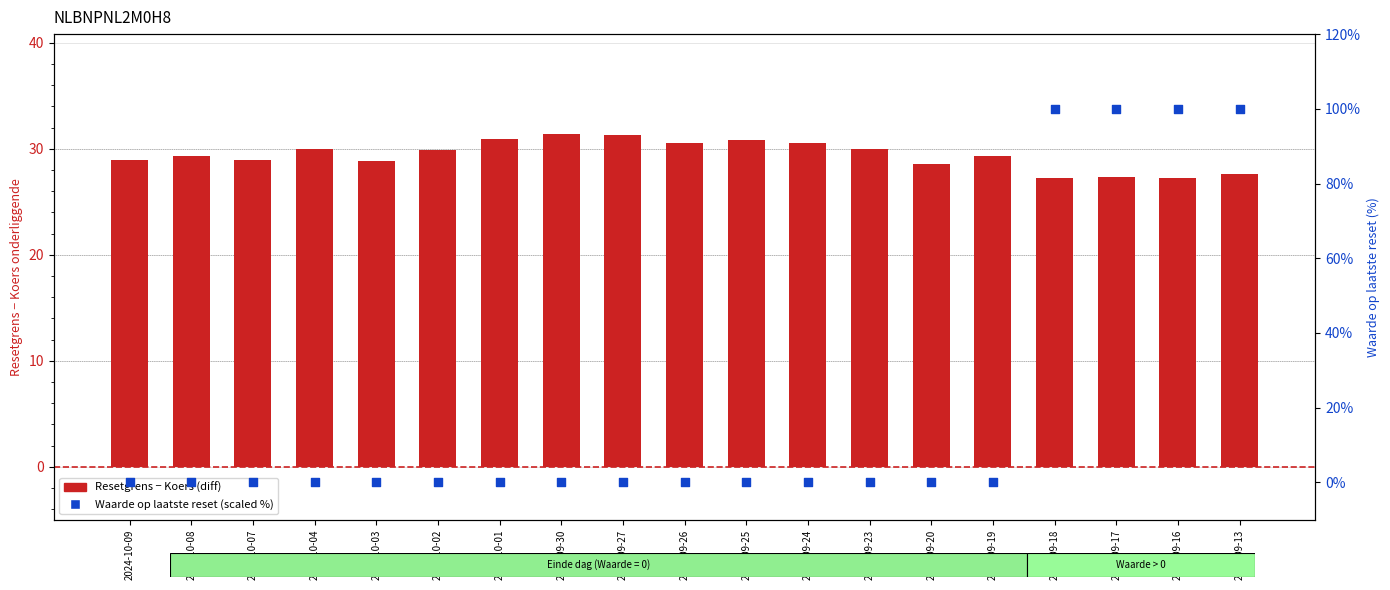

Is the value of Waarde op laatste reset (scaled %) at 2024-09-20 greater than the value of Resetgrens - Koers (diff) at 2024-09-19?

No